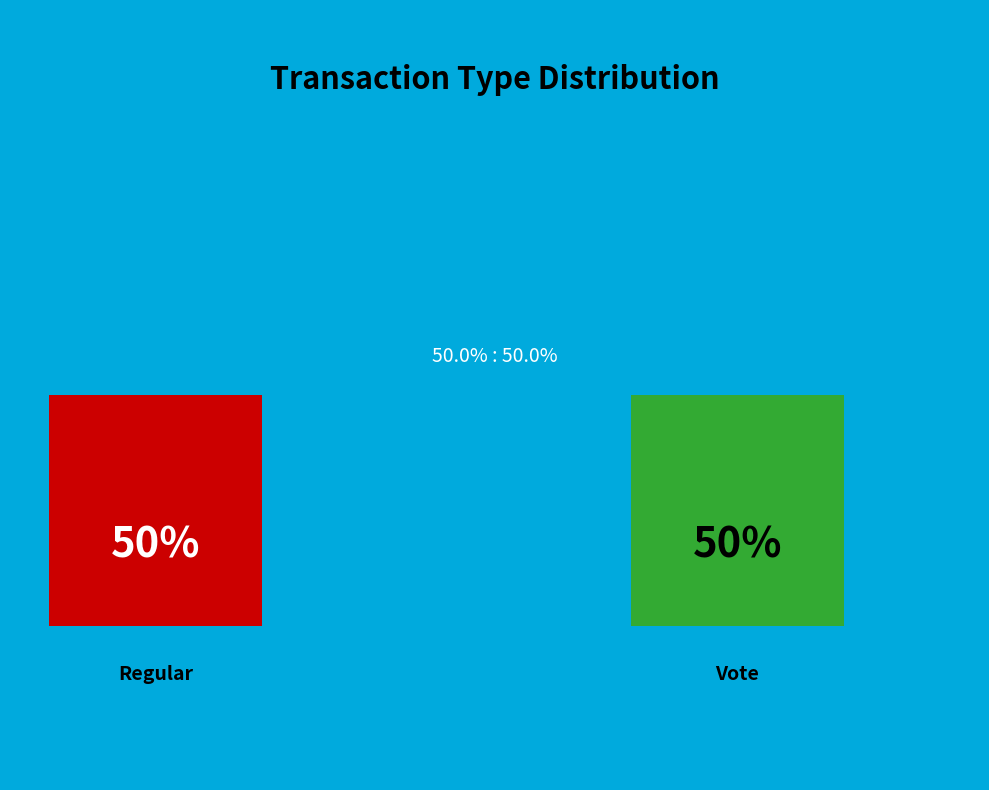

Which category has the biggest portion of the pie?

Regular